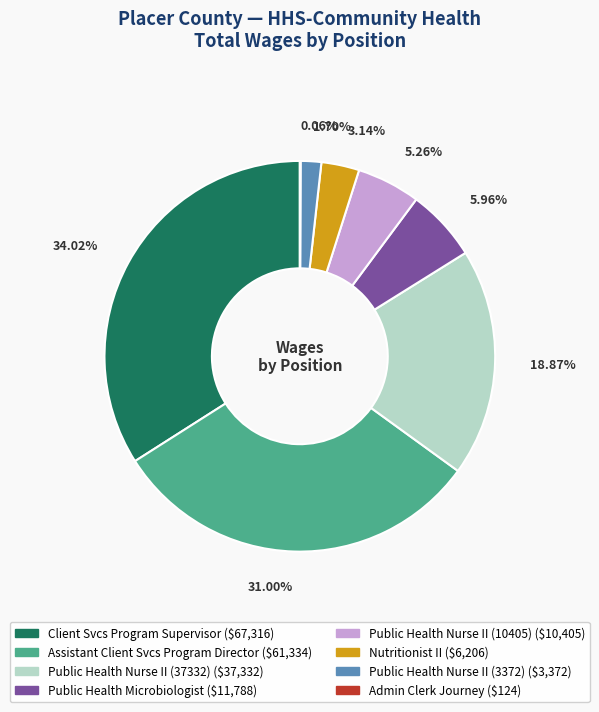

What is the ratio of the value at Assistant Client Svcs Program Director to the value at Client Svcs Program Supervisor?

0.9